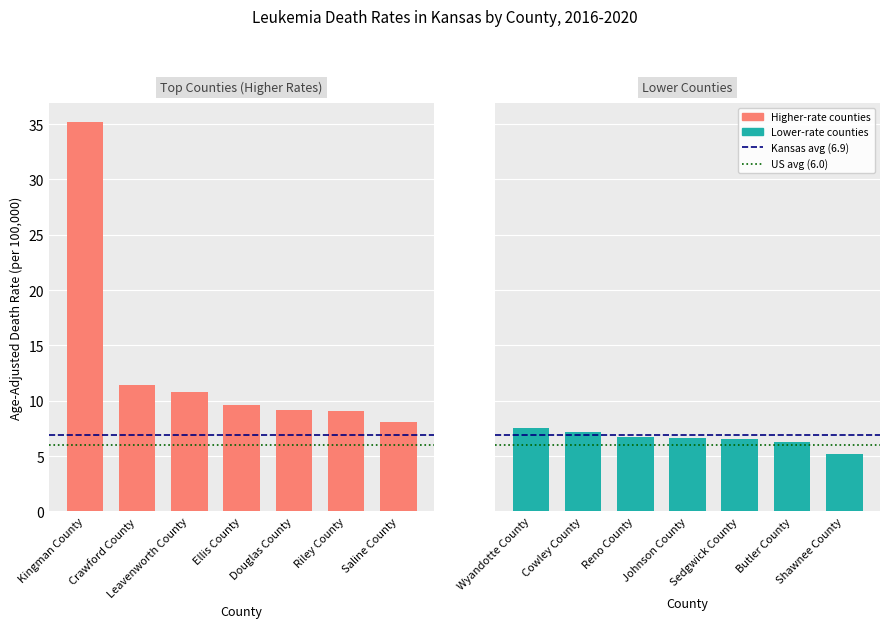

Is it true that Upper CI equals 11.9 at Cowley County?

True